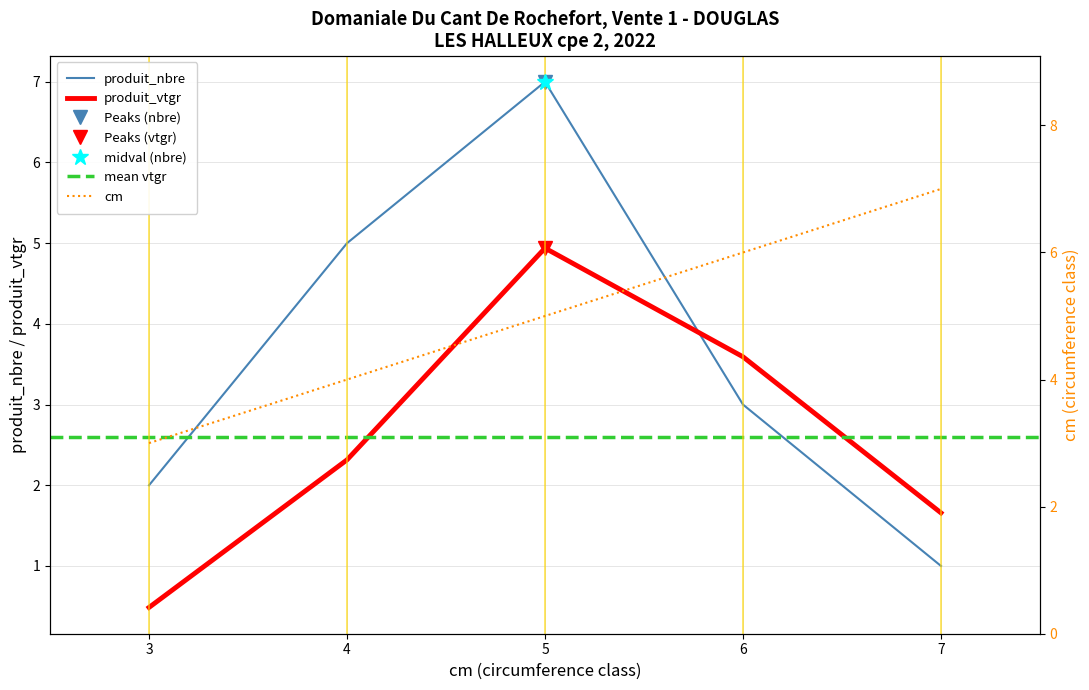

Is this an area chart (filled region under the line)?

No